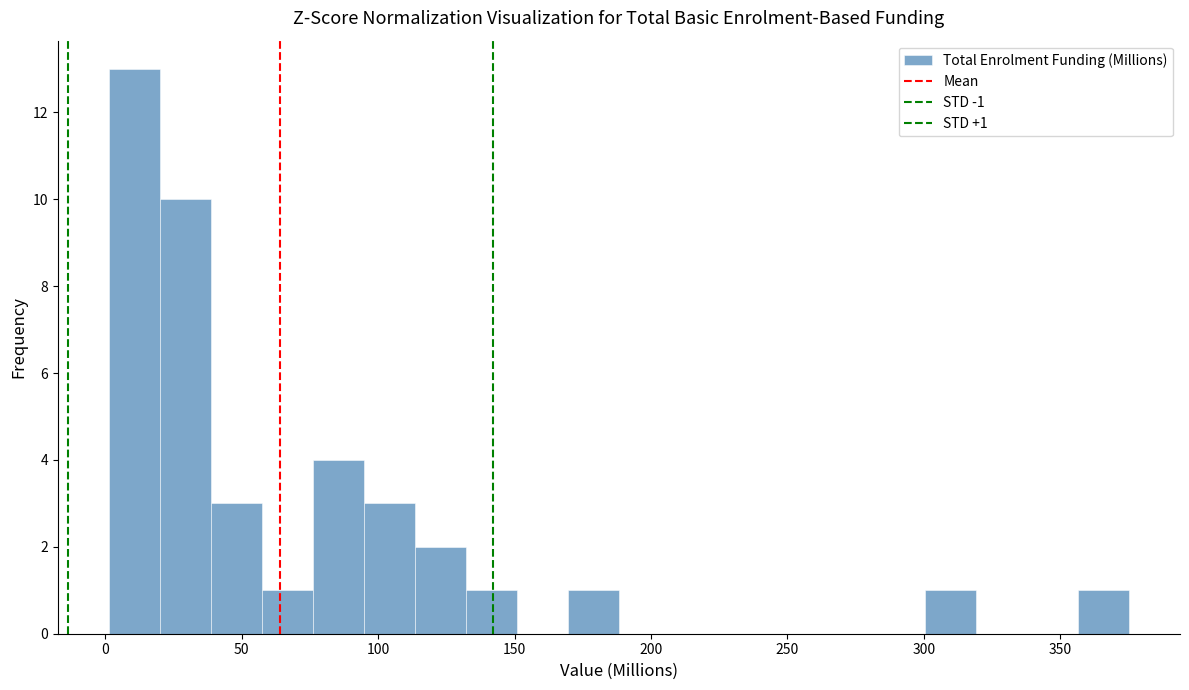

Read against the x-axis, roughly where is the centre of the tallest bar?

10